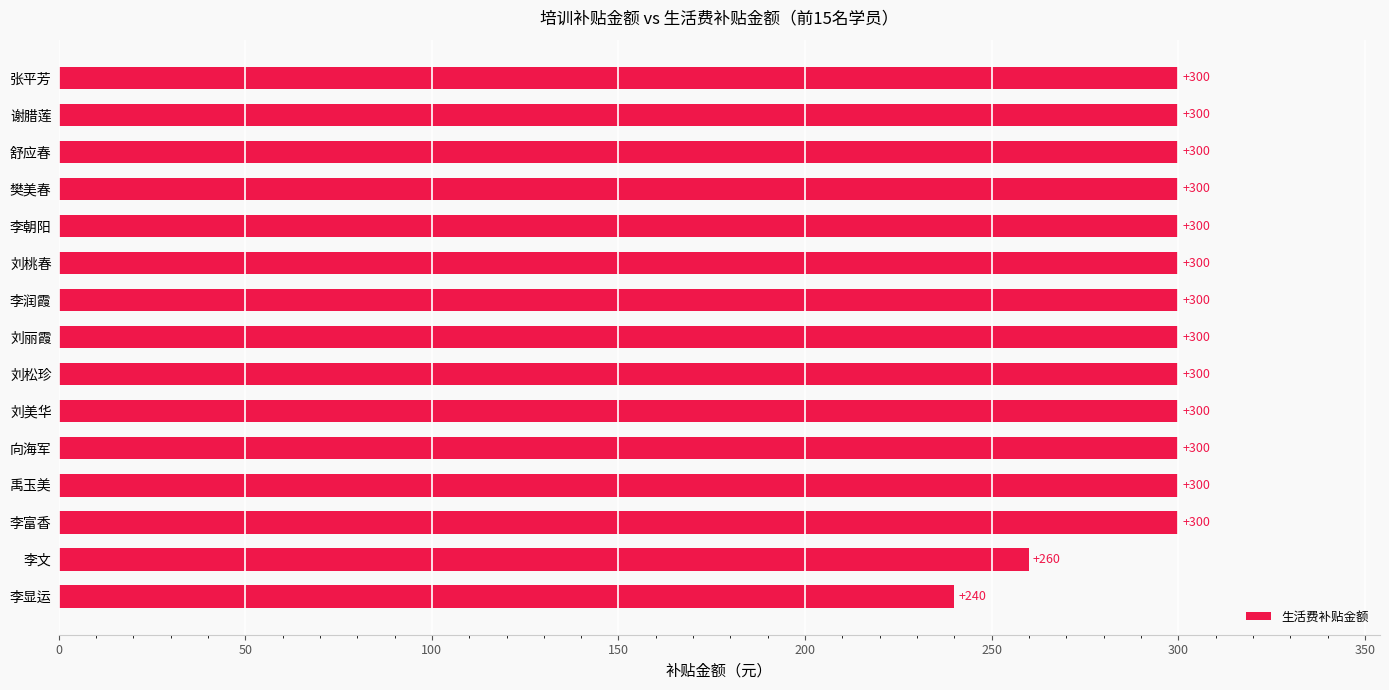

What is the smallest value displayed?

240